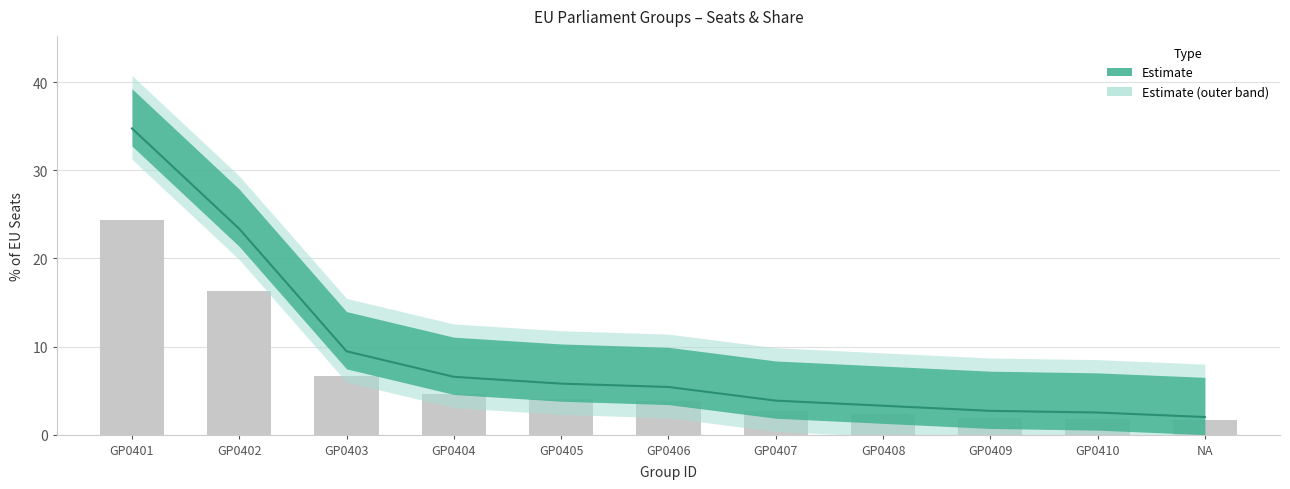

Reading right to left, list all the values displayed in this chart.

SEATS_PERCENT_EU: 2.0	2.5	2.7	3.3	3.9	5.4	5.8	6.6	9.5	23.4	34.8
SEATS_TOTAL: 1.6	1.8	1.9	2.3	2.7	3.8	4.1	4.6	6.6	16.4	24.3